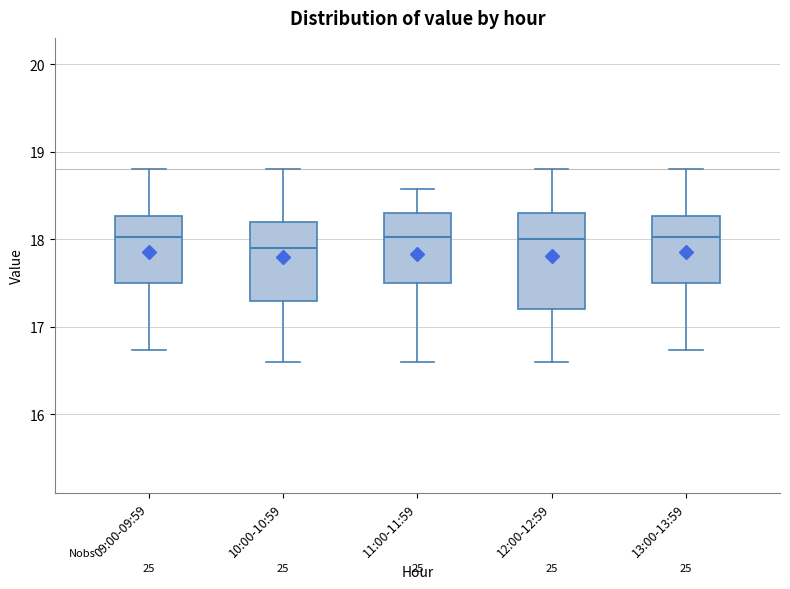

Where does the upper whisker of the box for 11:00-11:59 end on the y-axis? The values are not printed on the chart, so give them approximately, as read against the axis.

18.6